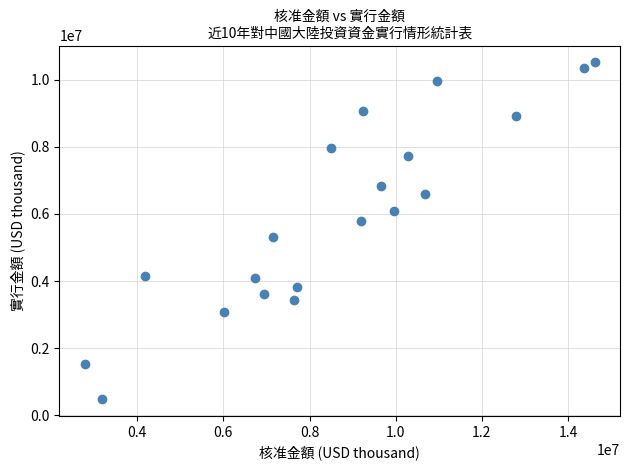

What is the range of Y values (max minus min)?

10036759.0